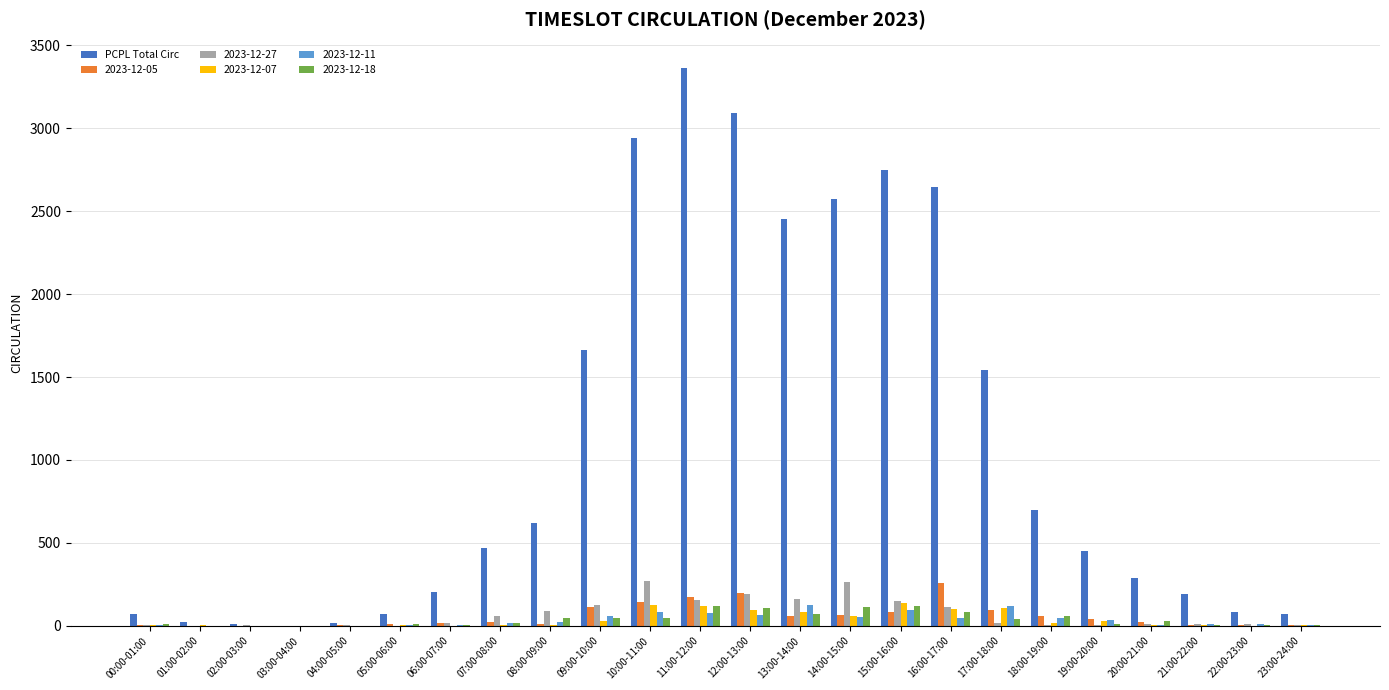

Is it true that 2023-12-18 equals 10 at 05:00-06:00?

True